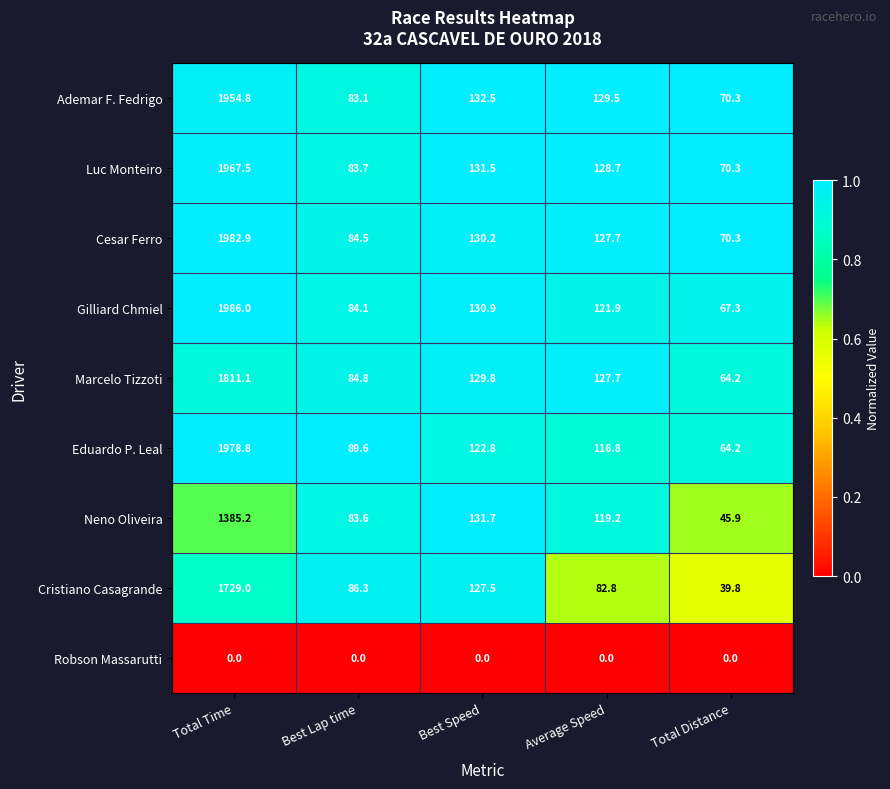

At which category is the sum across all series the highest?

Total Time